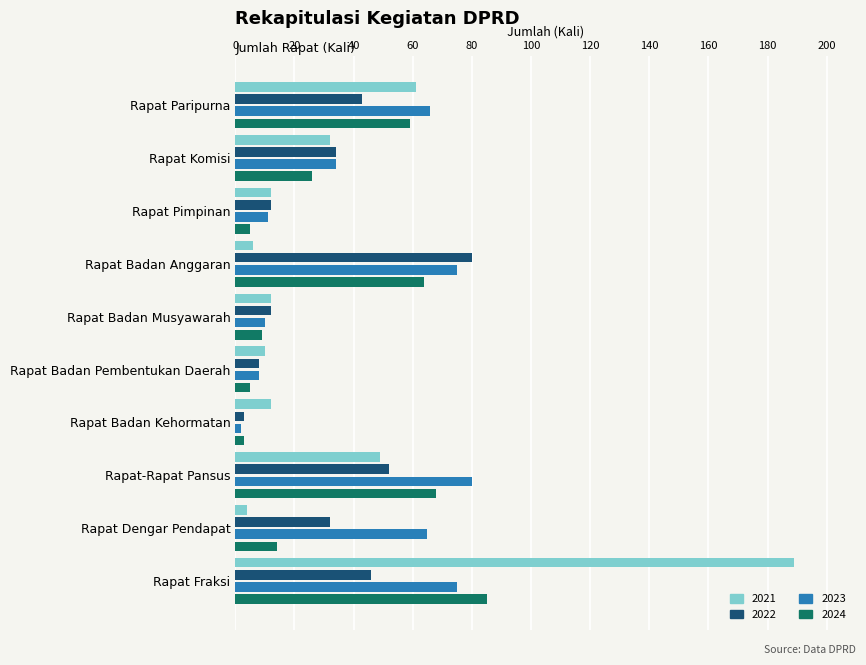

What is the total value across all series at Rapat-Rapat Pansus?

249